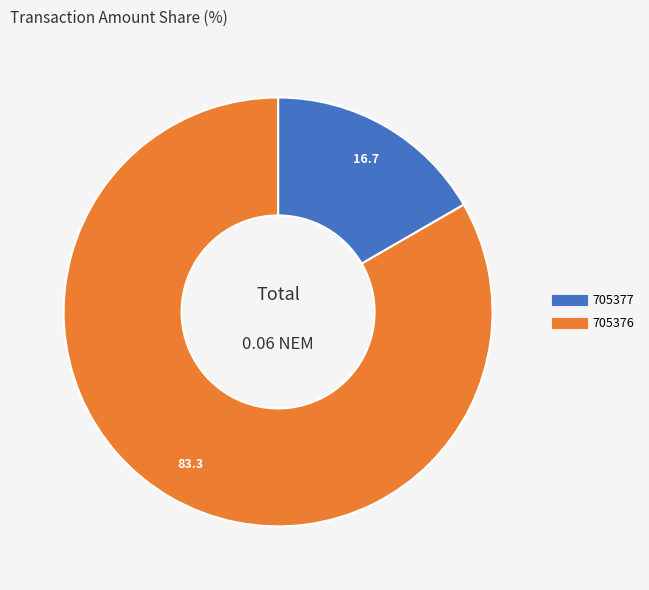

Does 705376 represent more than half of the total?

Yes